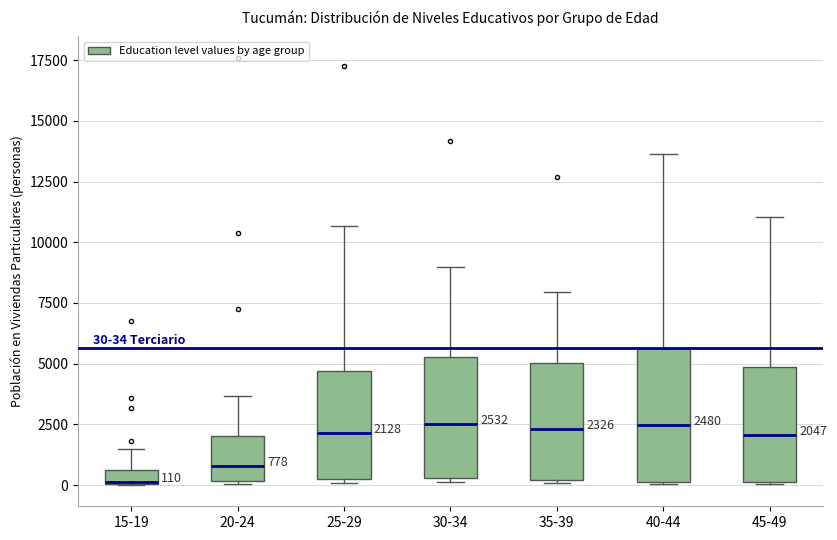

Which box is the tallest, from its lower edge to its upper edge?

40-44